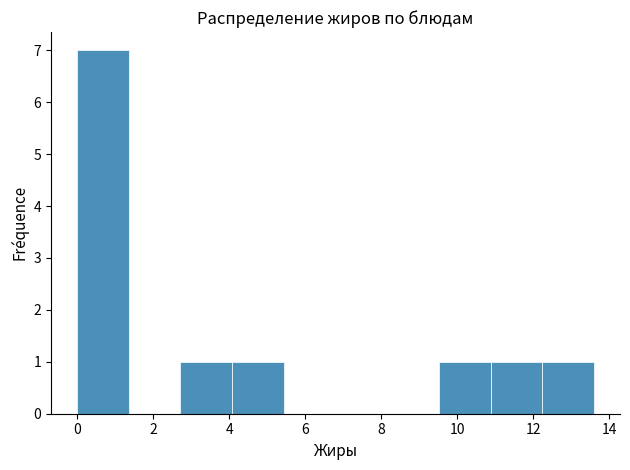

Reading left to right, transcribe this chart: for each bar, give the range it covers on the x-axis and its height. Neither the bar edges nor the heights are printed on the chart, so give them approximately, as read against the axes.

0.00 to 1.36: 7
1.36 to 2.72: 0
2.72 to 4.08: 1
4.08 to 5.44: 1
5.44 to 6.80: 0
6.80 to 8.16: 0
8.16 to 9.52: 0
9.52 to 10.88: 1
10.88 to 12.24: 1
12.24 to 13.60: 1